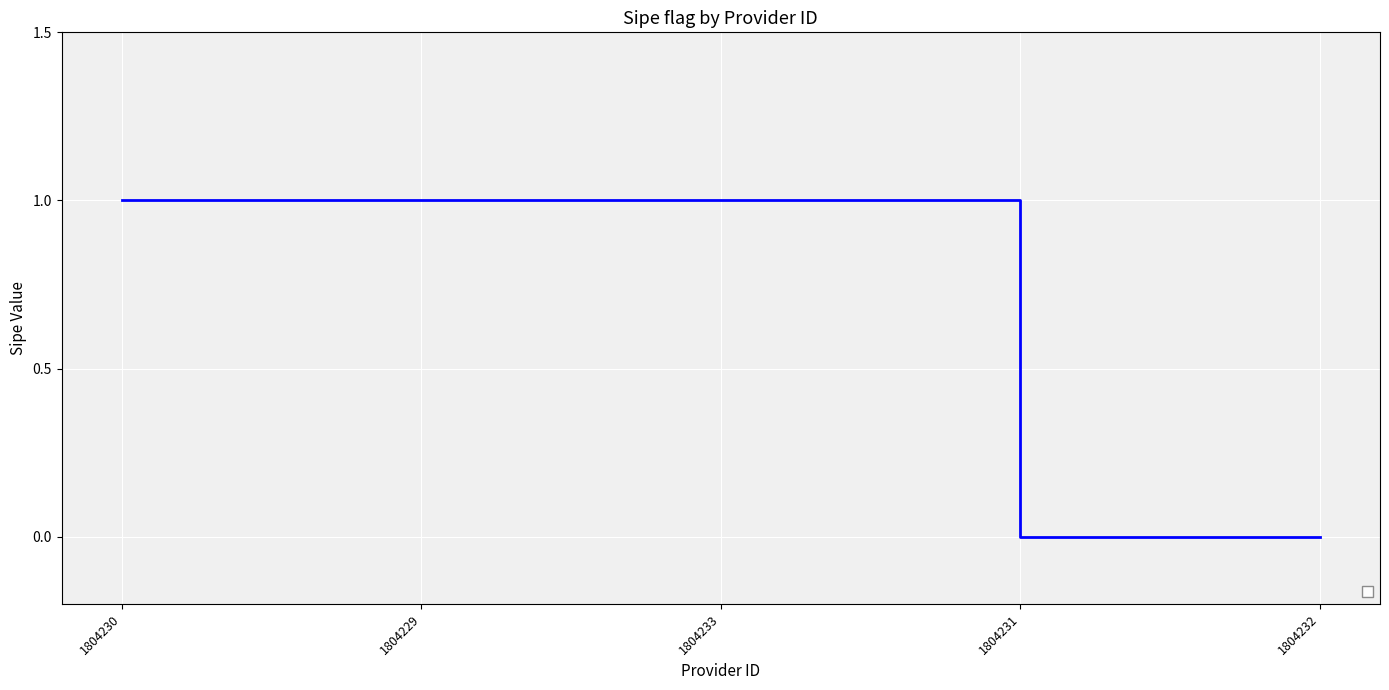

Reading left to right, extract all data points from this chart.

1804230=1	1804229=1	1804233=1	1804231=0	1804232=0